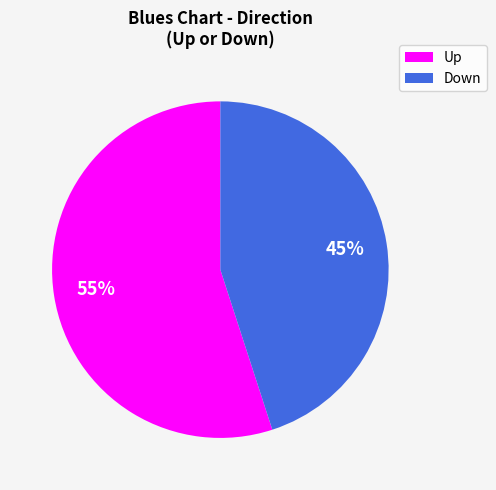

Count the number of slices in the pie.

2